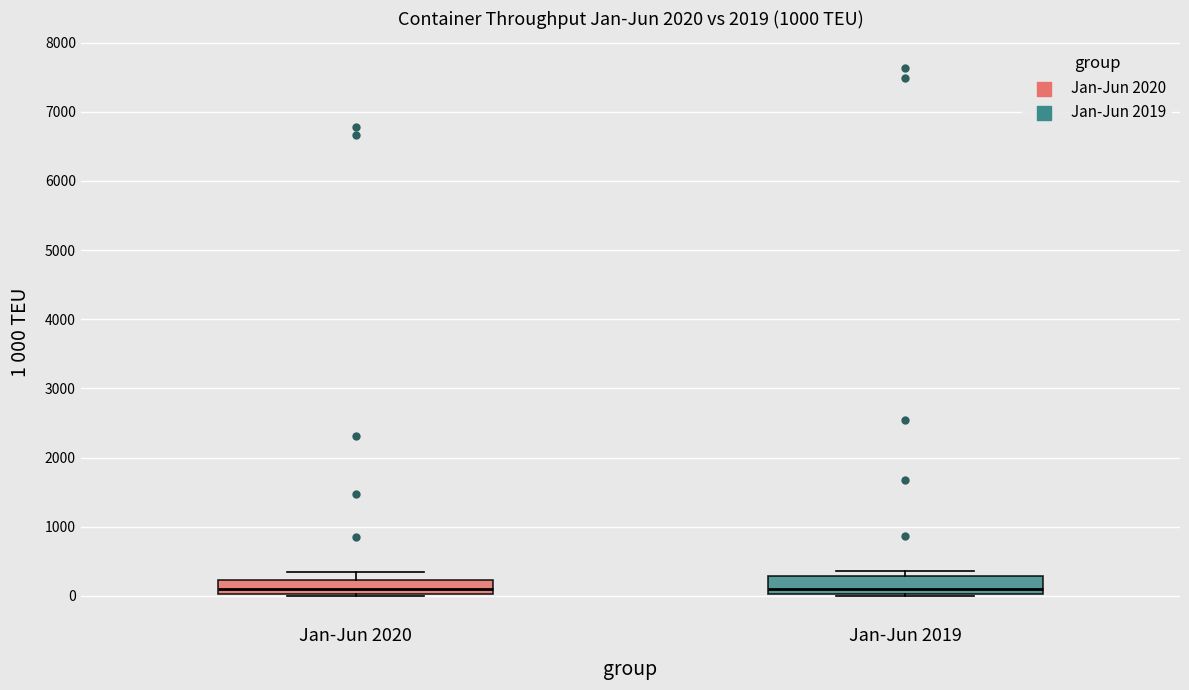

Reading left to right, read every box against the y-axis: the position of its median line, the range the box covers, and the ends of its whiskers. The values are not printed on the chart, so give them approximately, as read against the axis.

Jan-Jun 2020: median 100, box 0 to 200, whiskers 0 to 300
Jan-Jun 2019: median 100, box 0 to 300, whiskers 0 (just below the box's lower edge) to 400